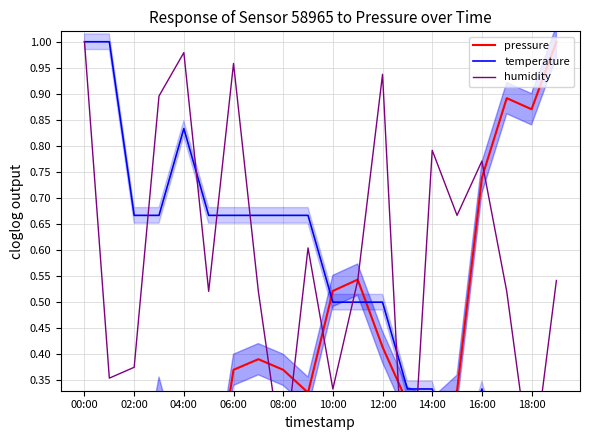

What is the total value across all series at 13?

0.6